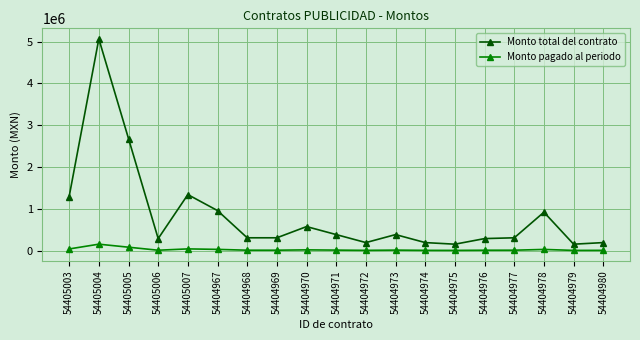

List the series in order of their overall mean, highest first.

Monto total del contrato, Monto pagado al periodo